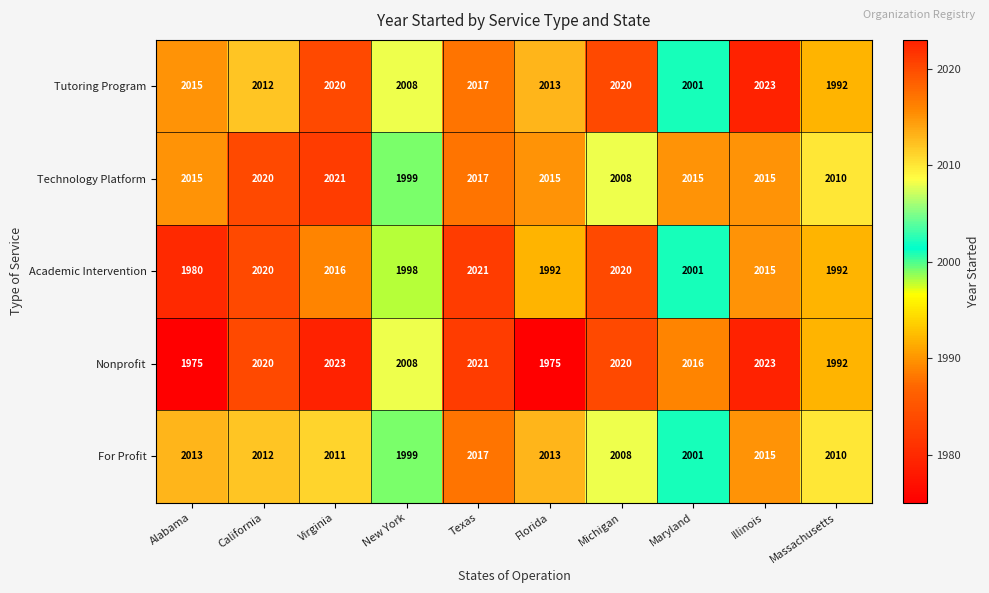

What is the difference between the maximum and minimum values in the Academic Intervention series?

41